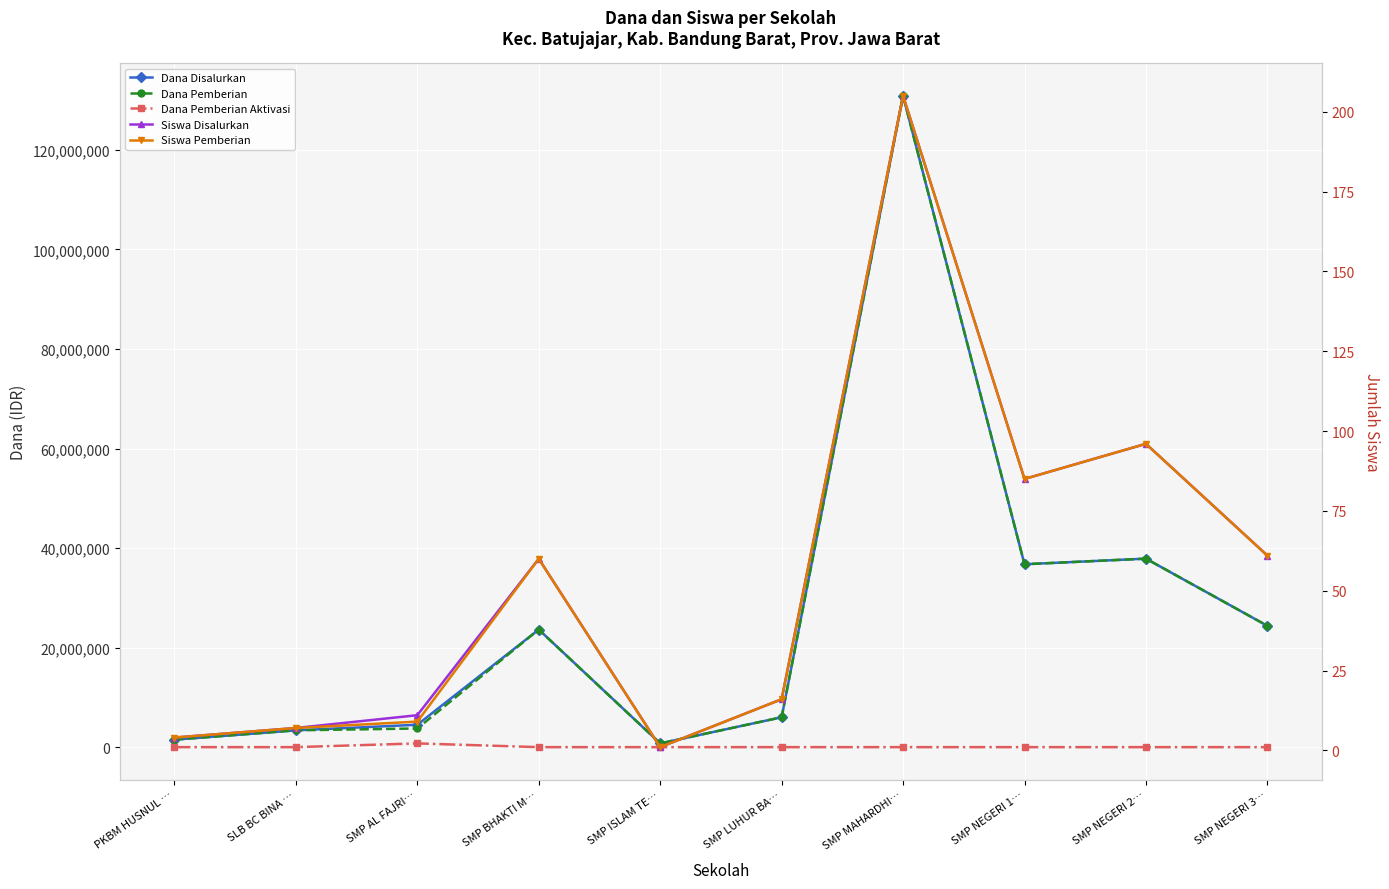

How many values in the Dana Pemberian Aktivasi series exceed 0?

1